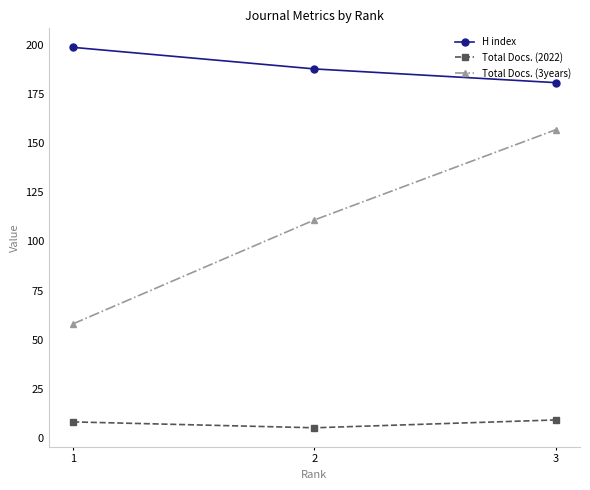

At 1, list the series in order from largest to smallest.

H index, Total Docs. (3years), Total Docs. (2022)